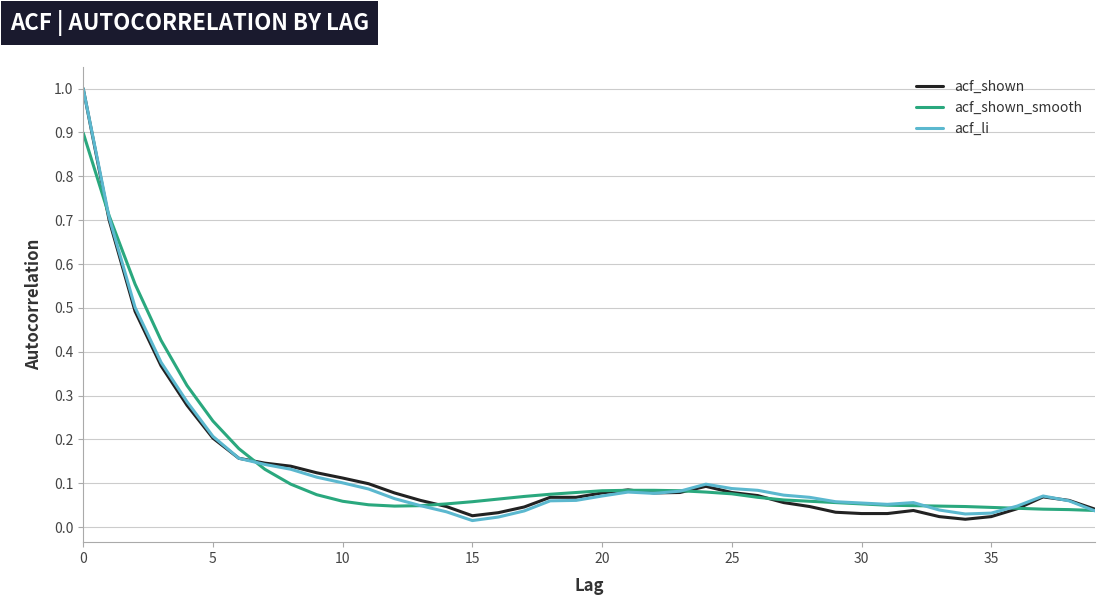

How many lines are shown in the chart?

3